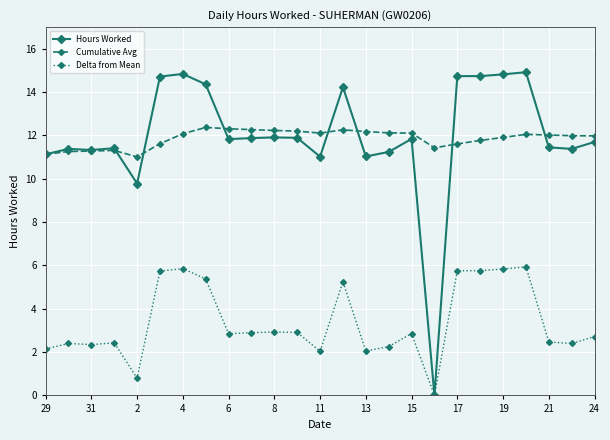

What is the value of the Delta from Mean point at the 6th from the left?

5.7